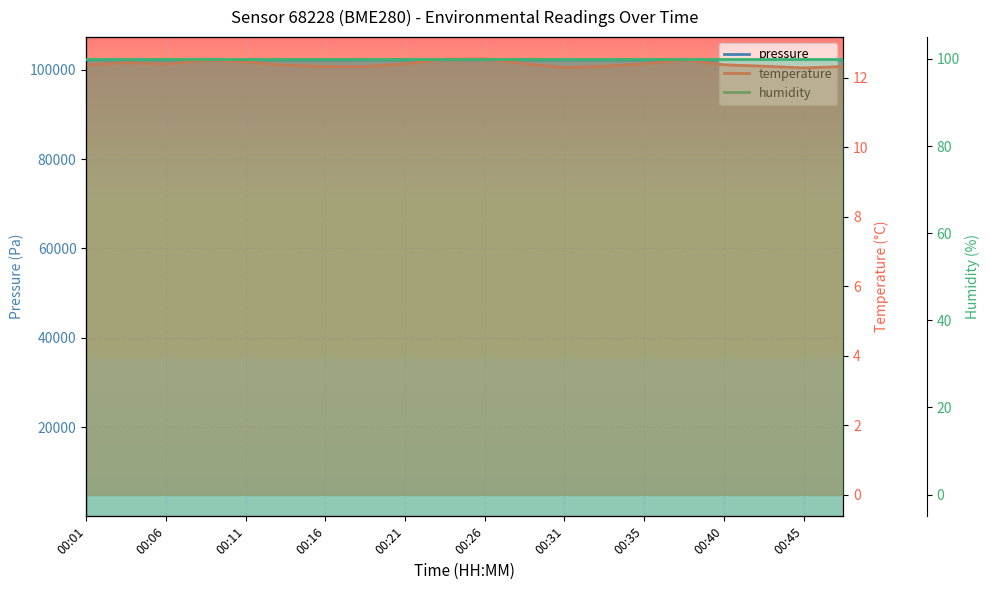

Is it true that pressure equals 102210.6 at 00:01?

True